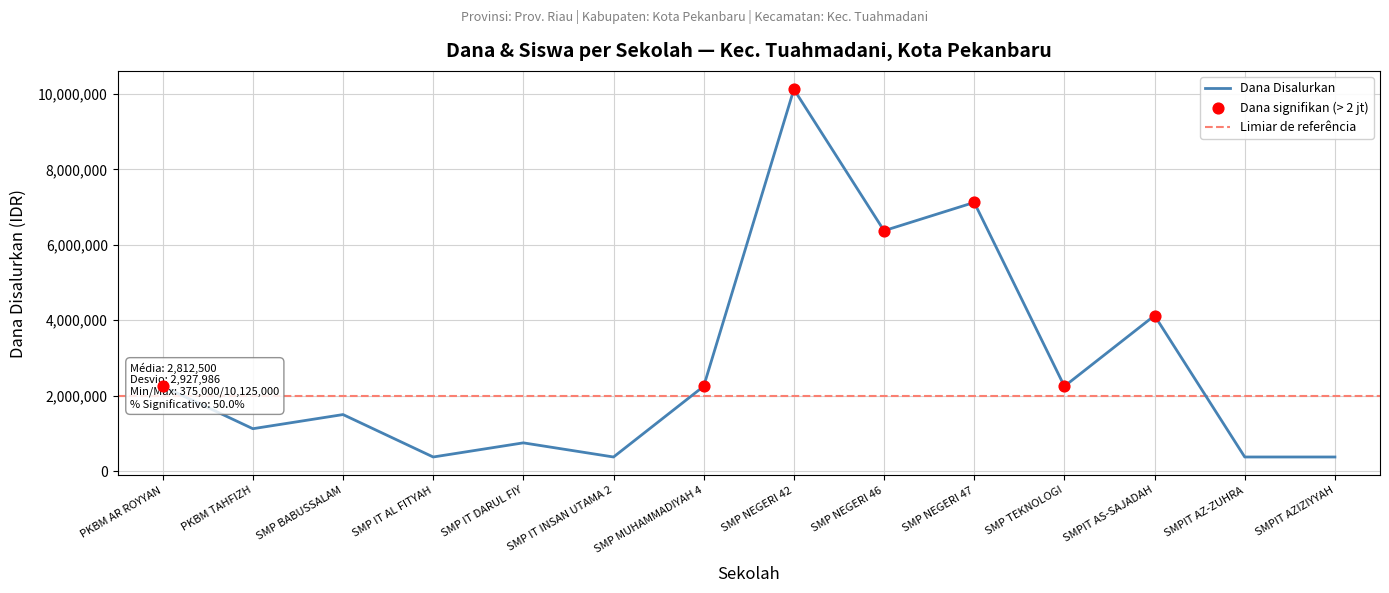

The Dana Disalurkan series shows 2250000 at PKBM AR ROYYAN. True or false?

True